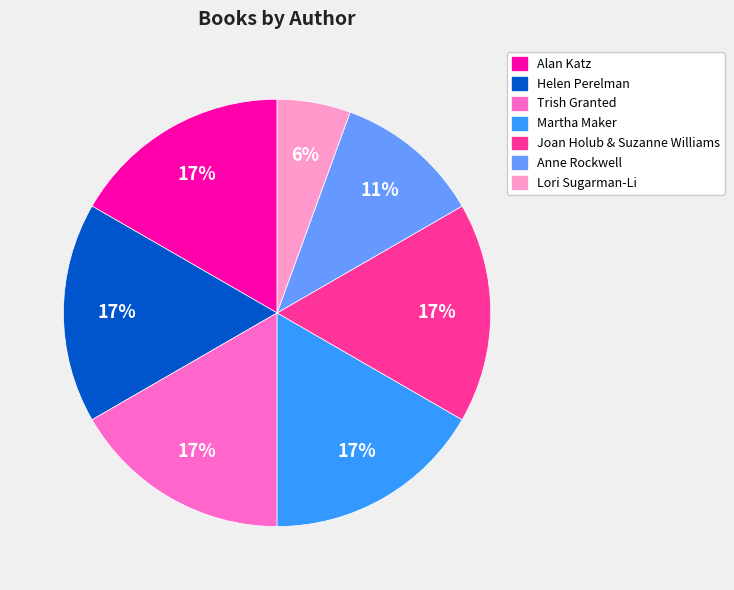

How many segments does this pie chart have?

7